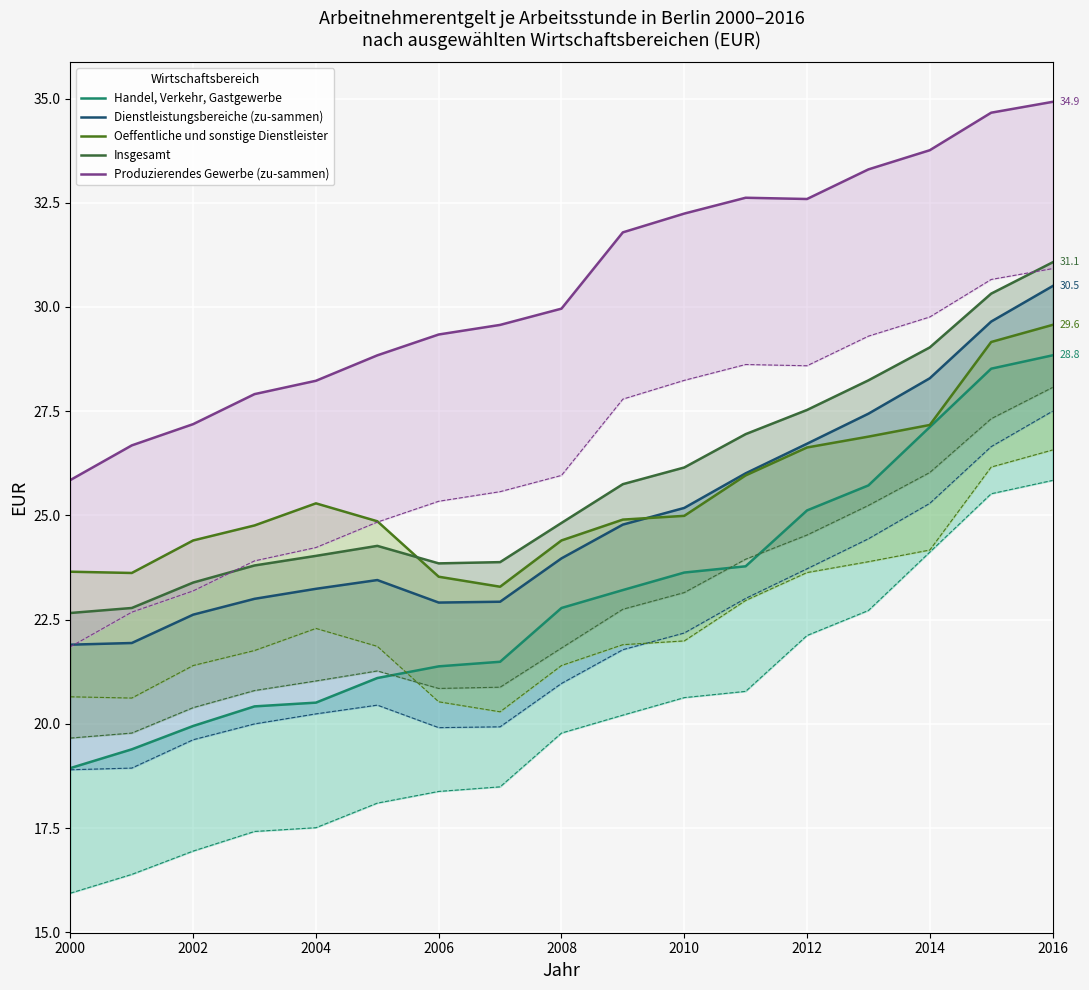

Count the number of categories in the chart.

17